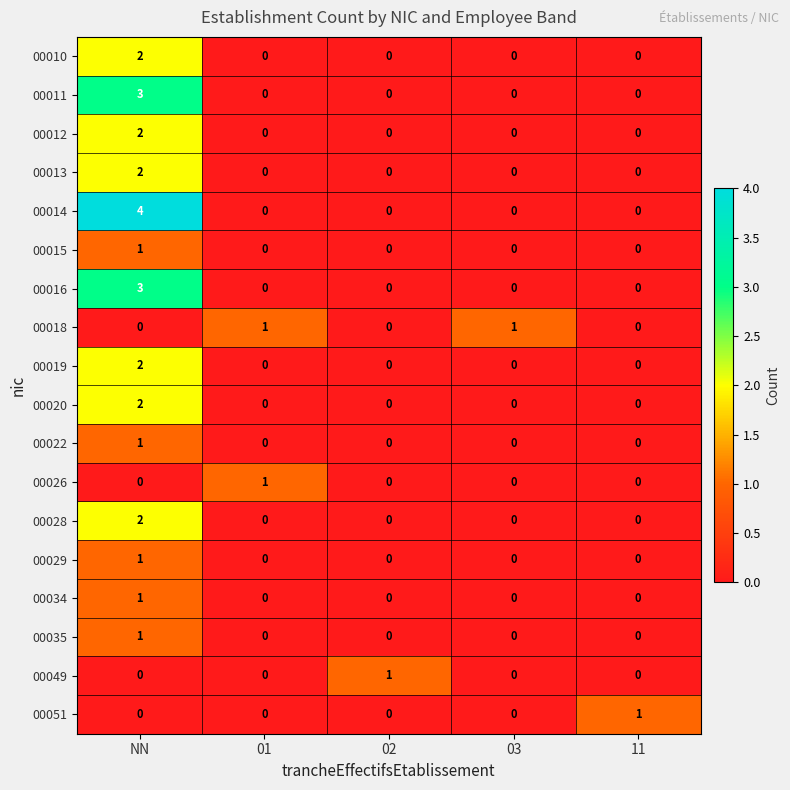

What is the difference between the highest and lowest values at 03?

1